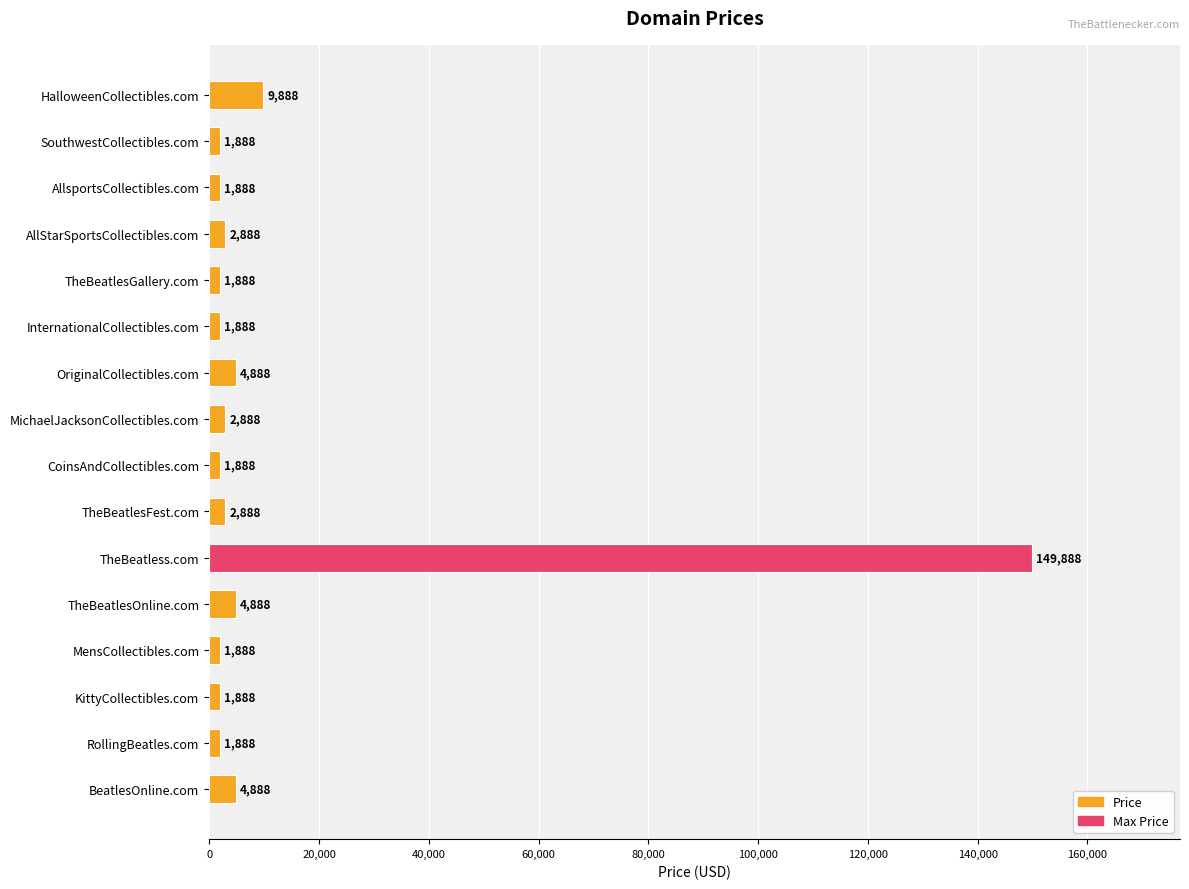

How many data points does each series have?

16